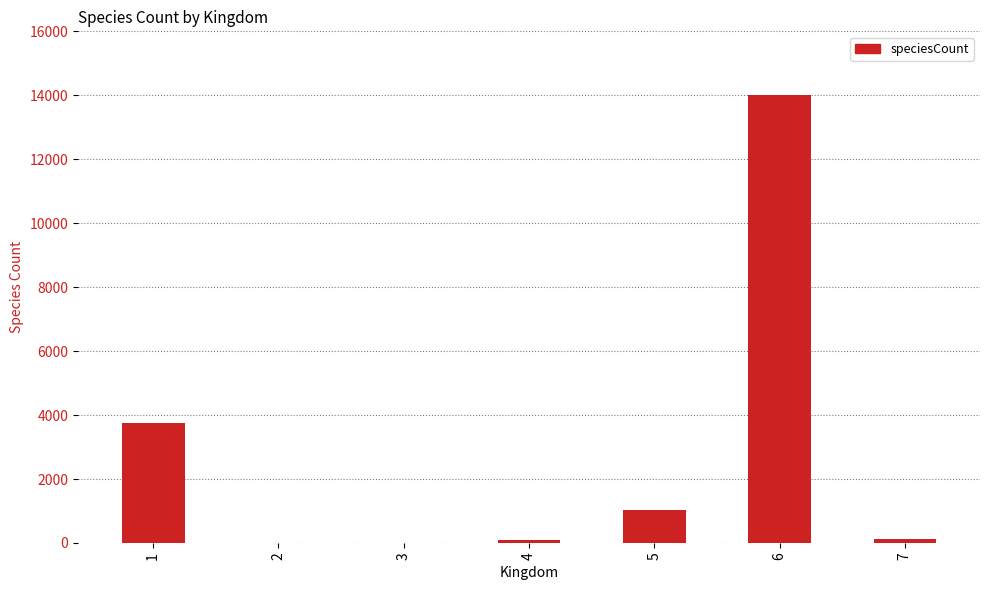

Where does the data first go above 113?

1